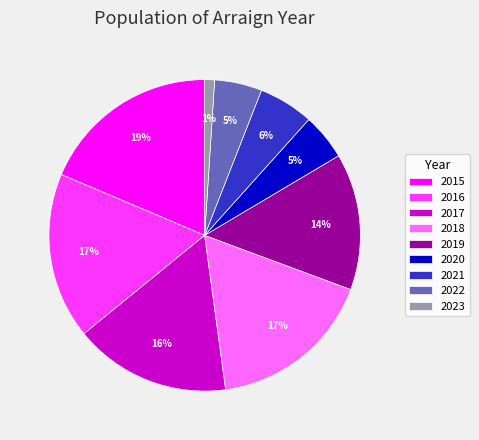

Do 2015 and 2018 together represent more than half of the pie?

No